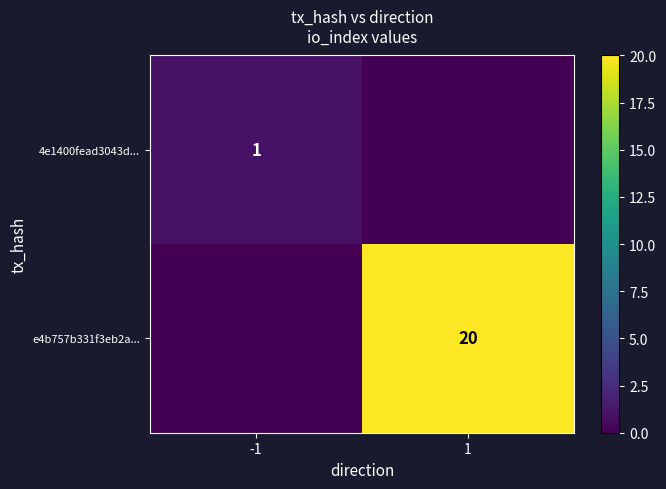

The value of 4e1400fead3043d... at -1 is 1. True or false?

True